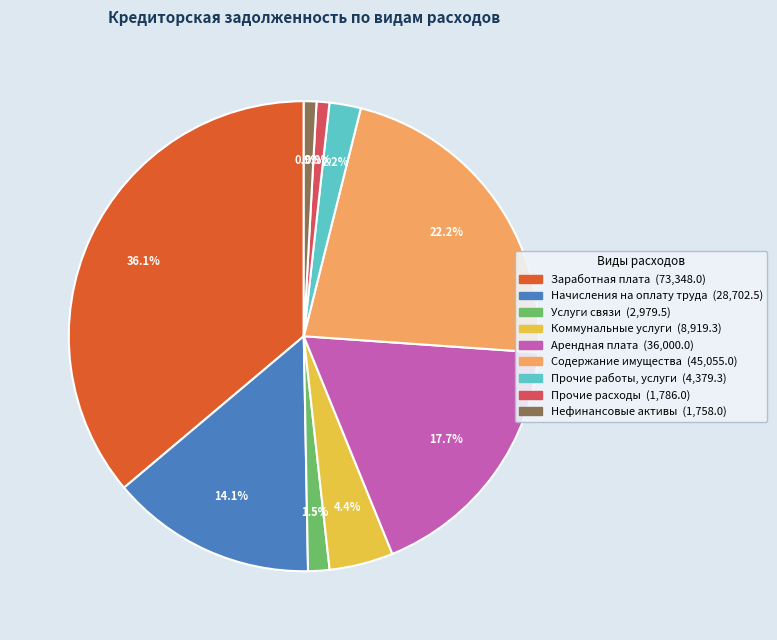

Is there a majority slice in this chart?

No